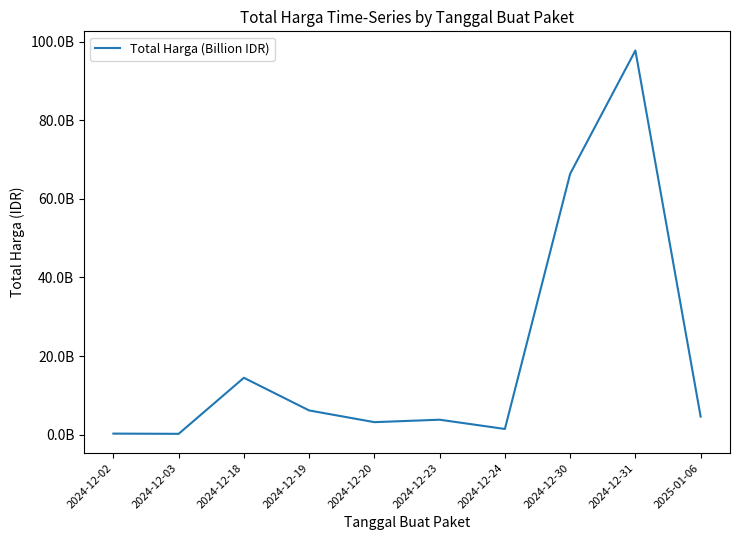

What is the value of the 7th point from the left?

1470600000